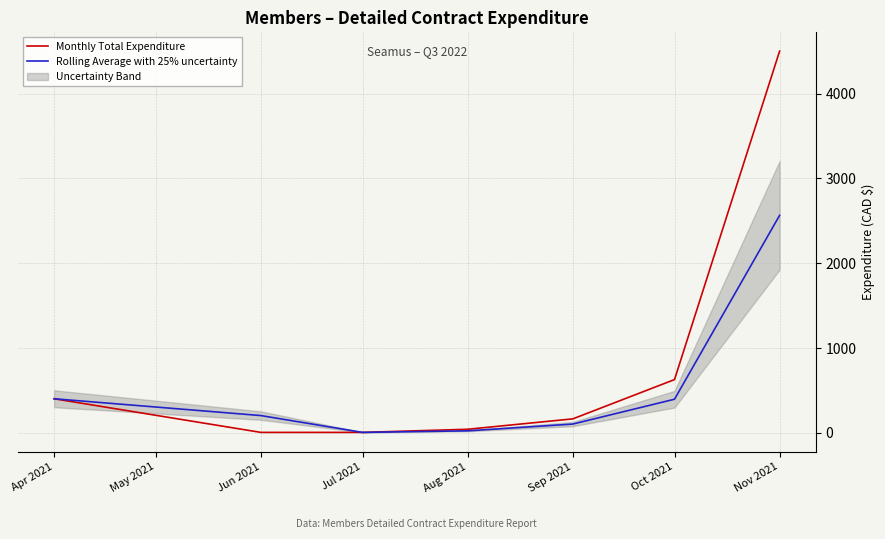

Is it true that Rolling Average with 25% uncertainty equals 182.5 at Apr 2021?

False